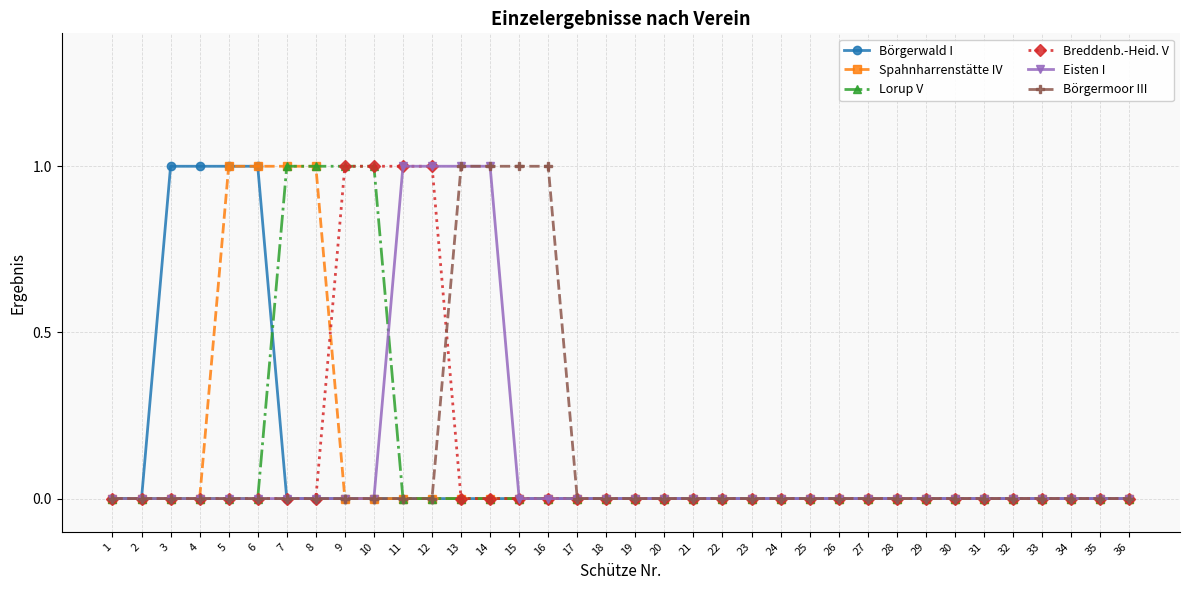

The value of Börgerwald I at 4 is 1. True or false?

True